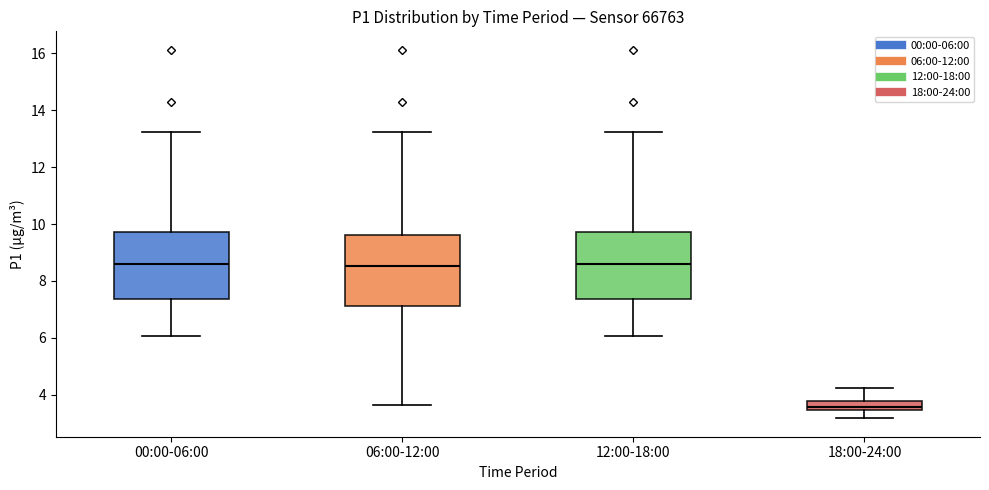

Reading left to right, transcribe this box plot: for each box, give where its median line is, the range the box spans, and where its two whiskers end, as read against the y-axis. The values are not printed on the chart, so give them approximately, as read against the axis.

00:00-06:00: median 8.6, box 7.4 to 9.8, whiskers 6.0 to 13.2
06:00-12:00: median 8.6, box 7.2 to 9.6, whiskers 3.6 to 13.2
12:00-18:00: median 8.6, box 7.4 to 9.8, whiskers 6.0 to 13.2
18:00-24:00: median 3.6, box 3.4 to 3.8, whiskers 3.2 to 4.2